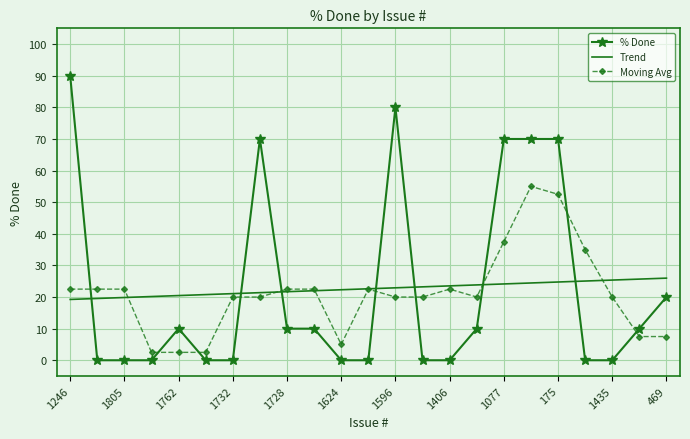

True or false: % Done and Trend cross at least once.

True